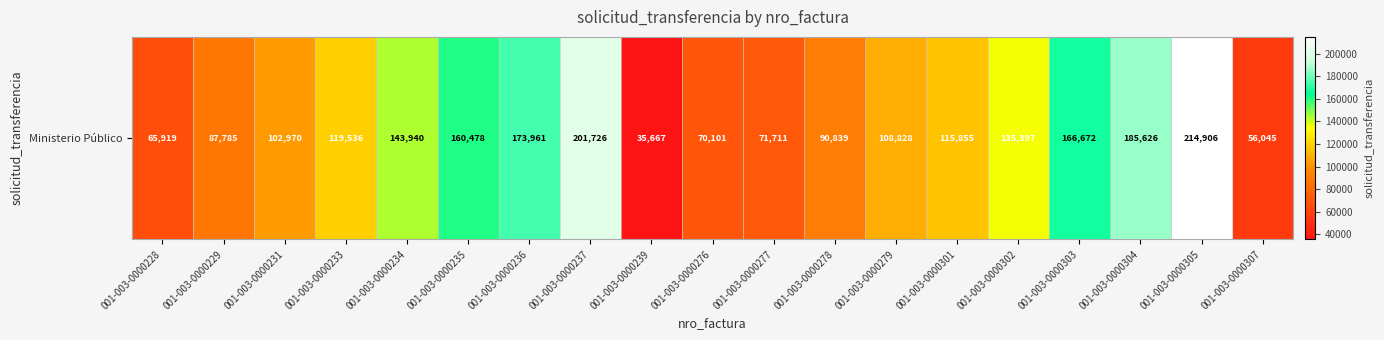

What is the sum of the values at 001-003-0000234 and 001-003-0000305?

358846